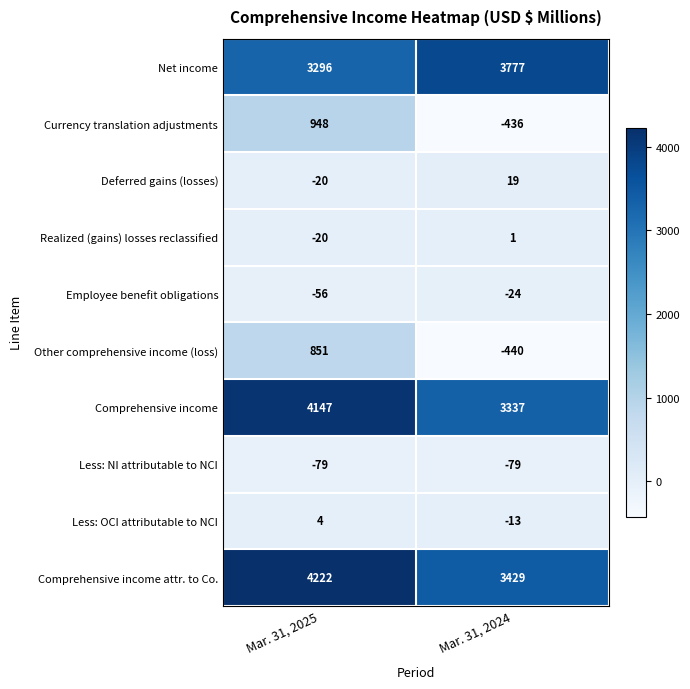

What is the spread (max minus min) of values at Mar. 31, 2025?

4301